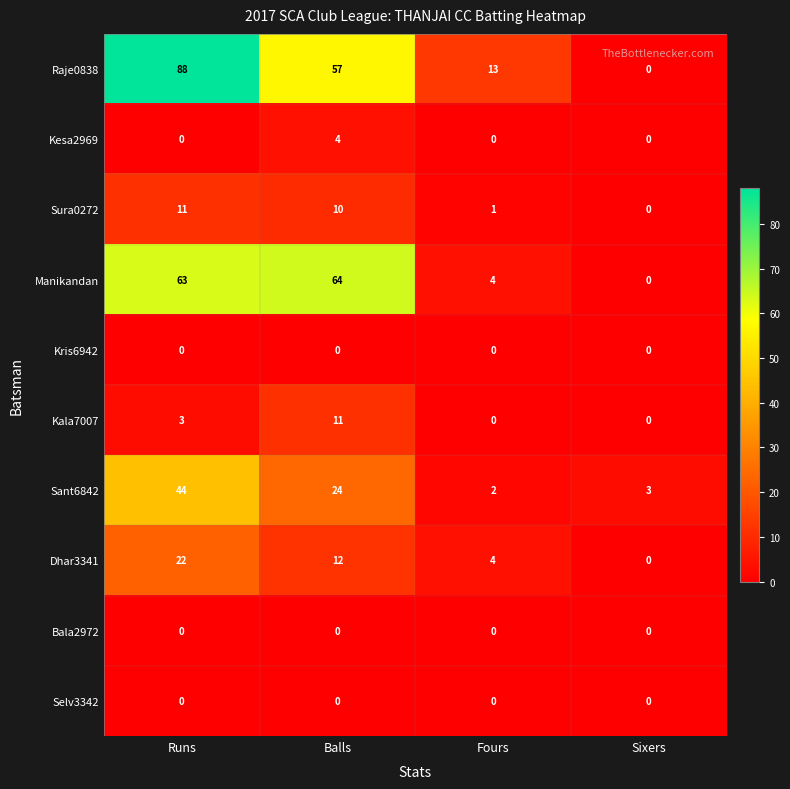

What is the sum of all Sant6842 values?

73